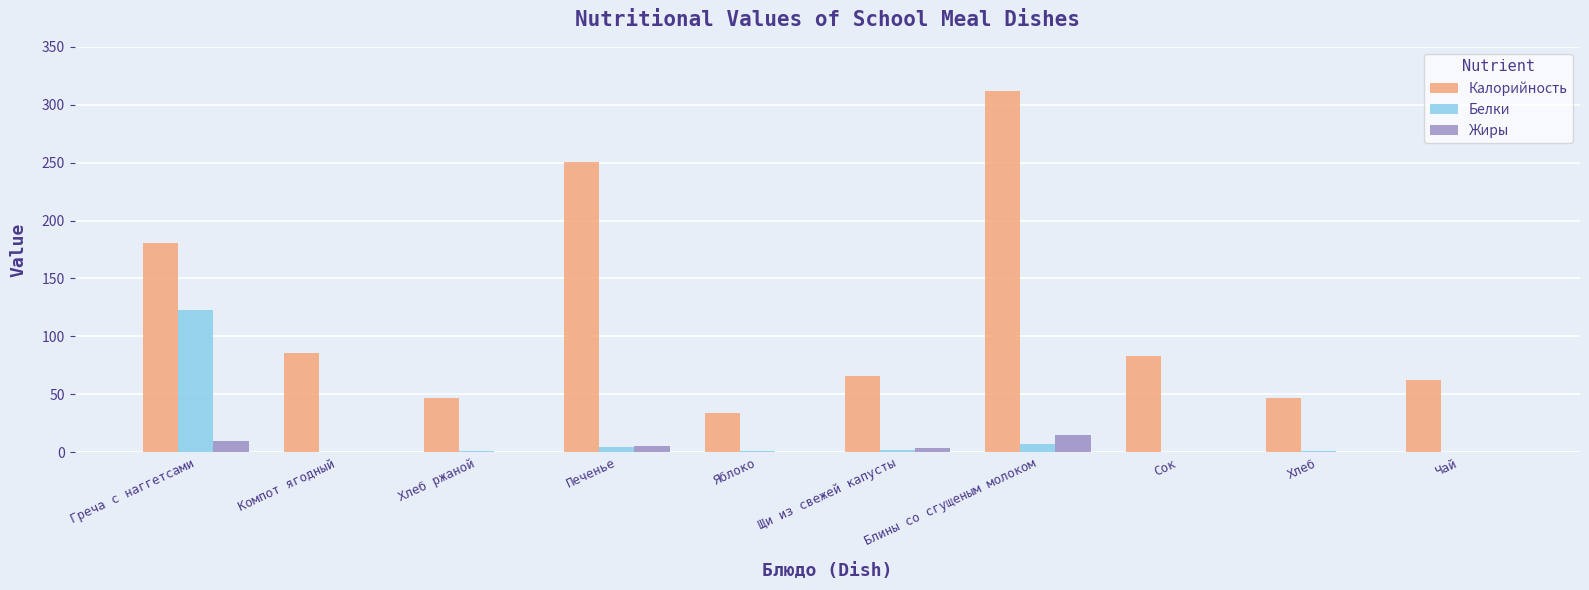

Which series has the widest spread of values?

Калорийность